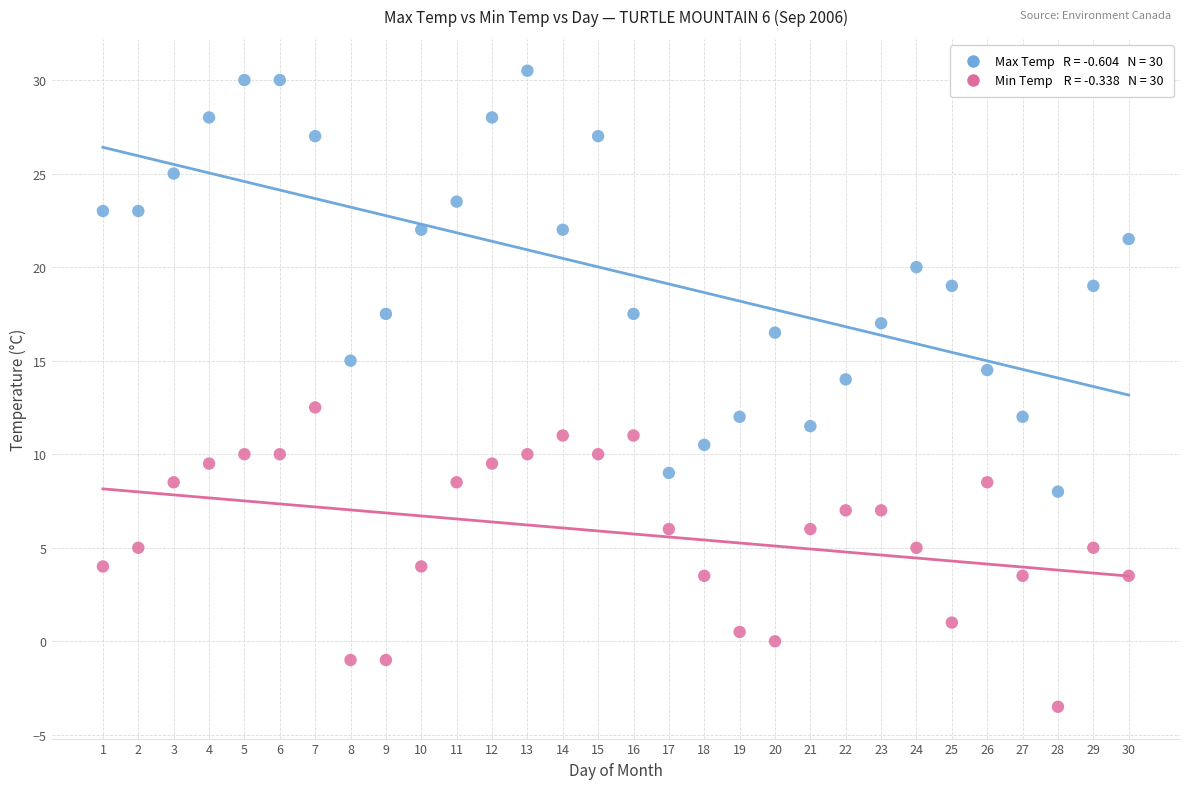

Across all data points, what is the range of Y values (max minus min)?

34.0